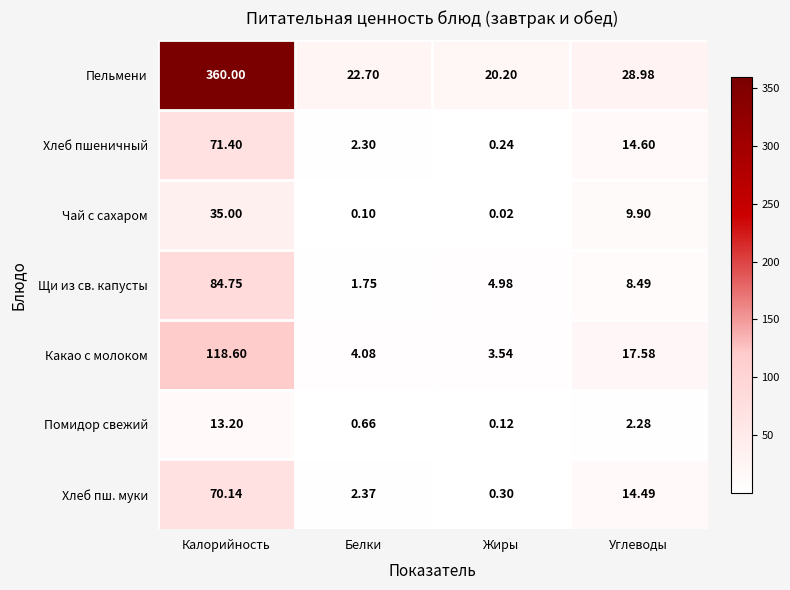

Rank the series by their maximum value, from lowest to highest.

Помидор свежий, Чай с сахаром, Хлеб пш. муки, Хлеб пшеничный, Щи из св. капусты, Какао с молоком, Пельмени